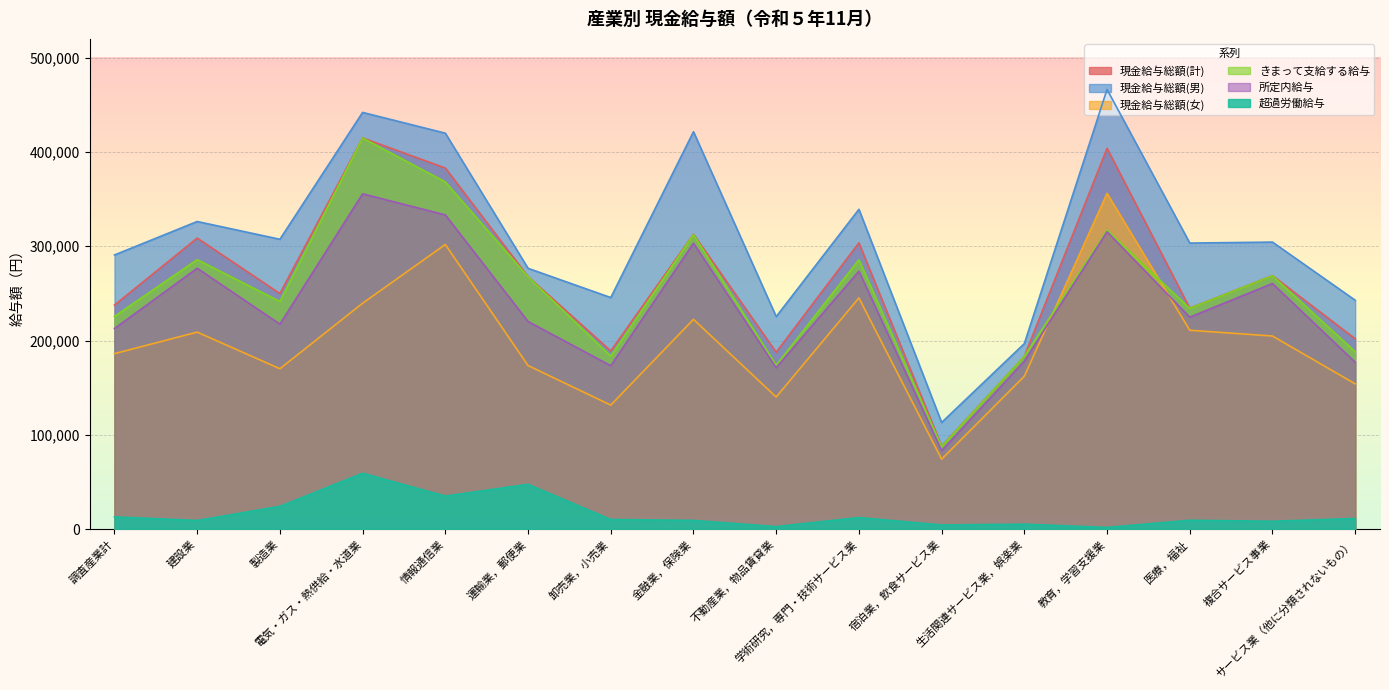

What is the value of the 現金給与総額(男) point at the 8th from the left?

421499